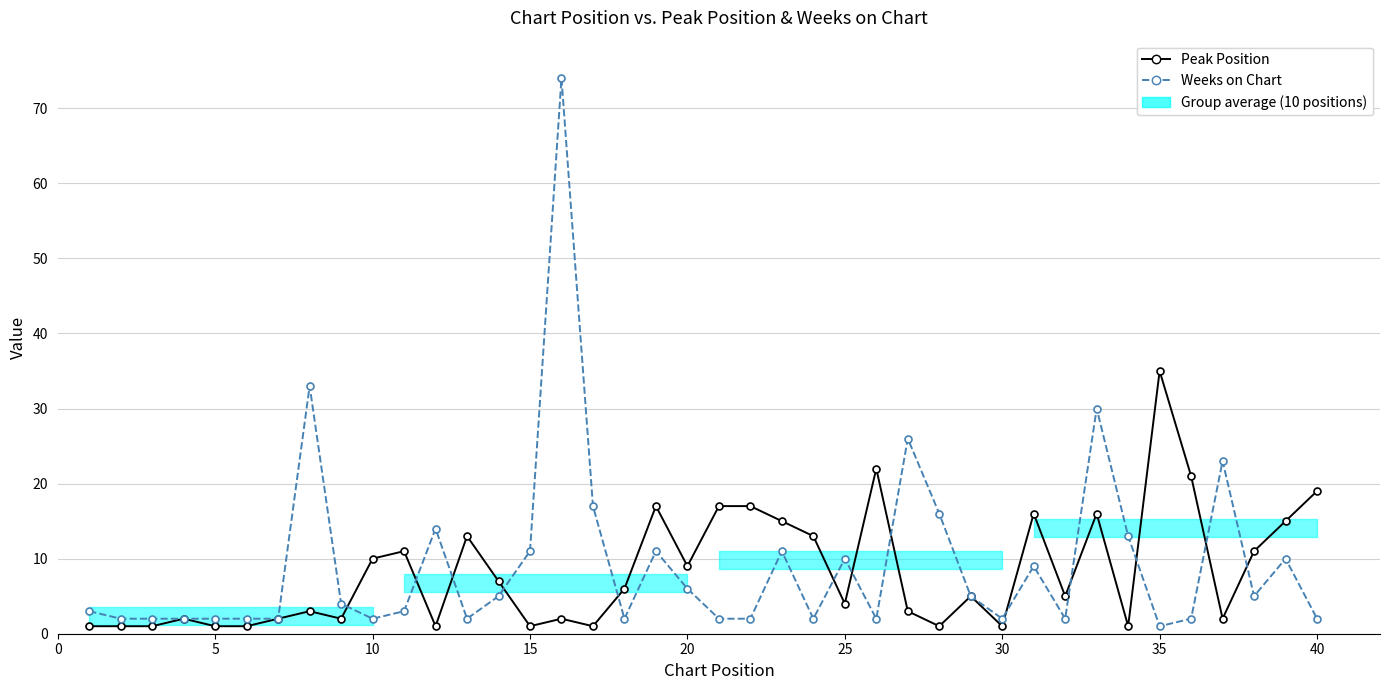

Count the number of categories in the chart.

40